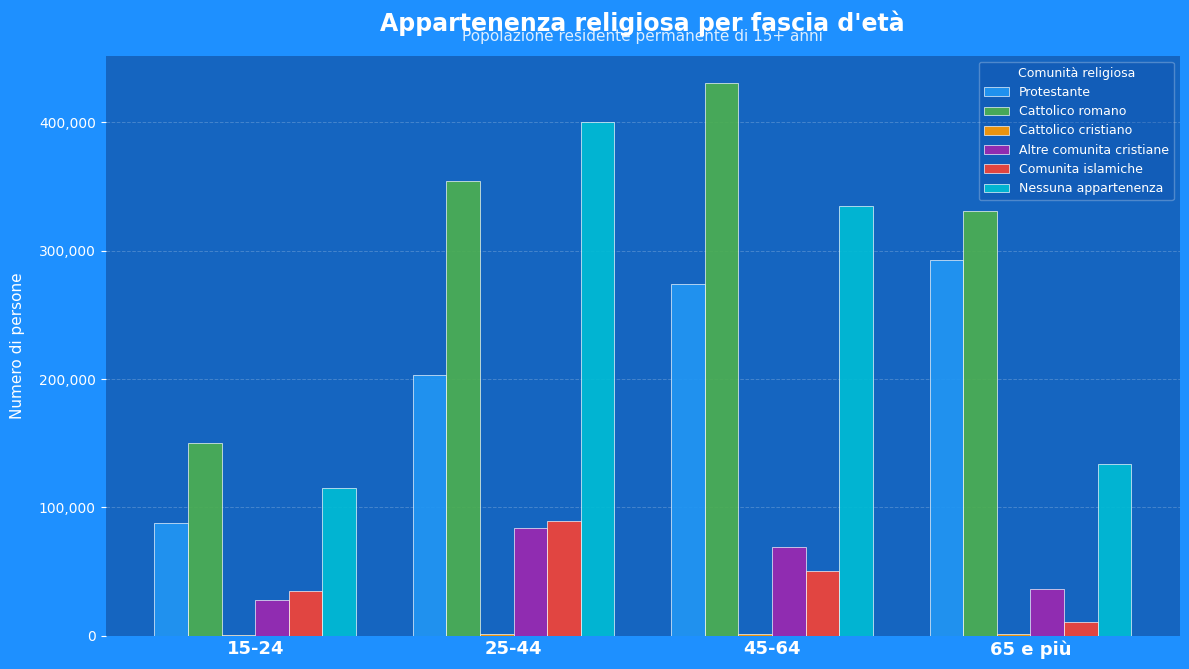

How many series are shown in this chart?

6